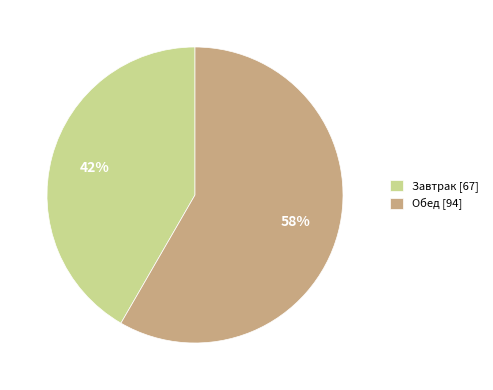

What is the largest slice in the pie chart?

Обед